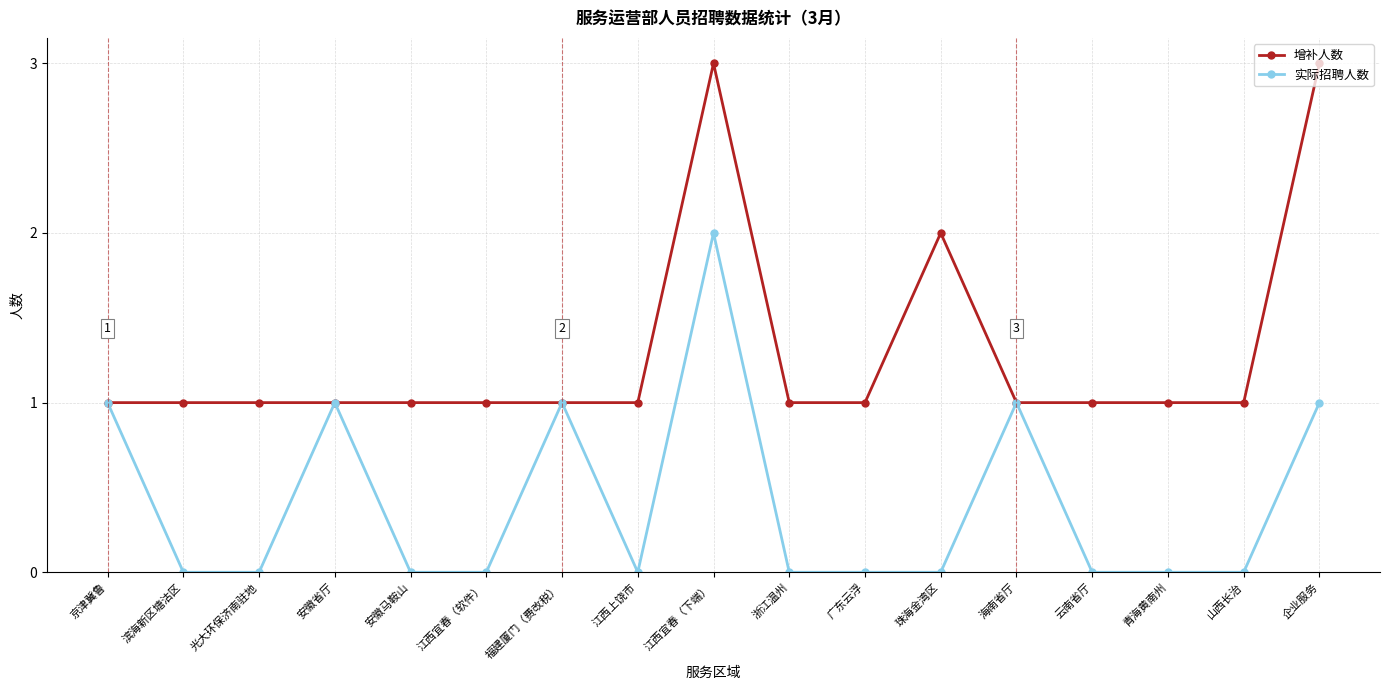

Count the number of data series in this chart.

2